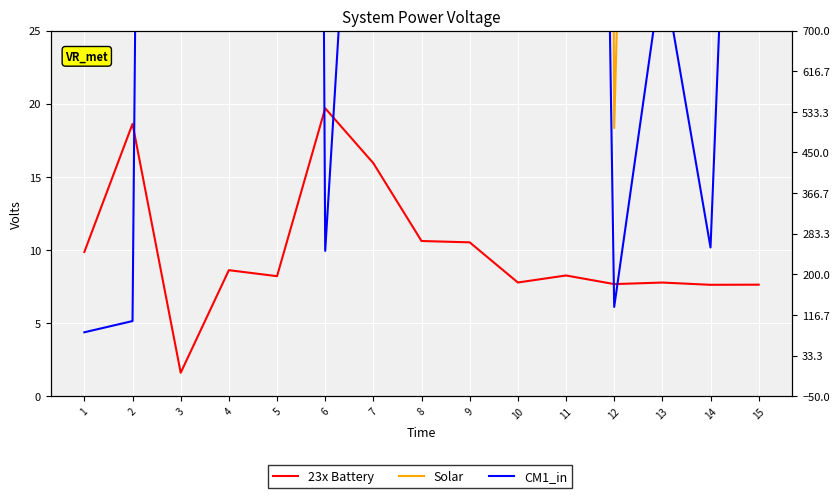

At how many categories does at least one series exceed 231647?

1